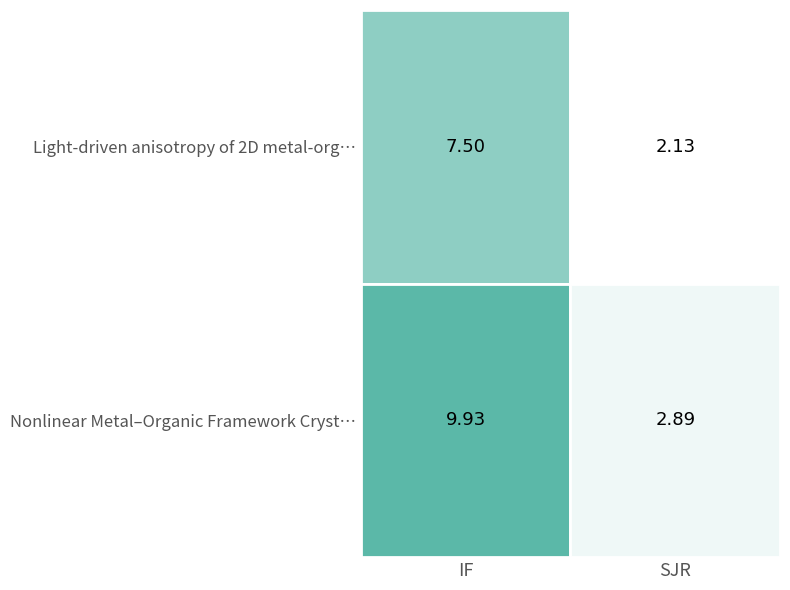

What is the difference between the highest and lowest values at 1?

0.8